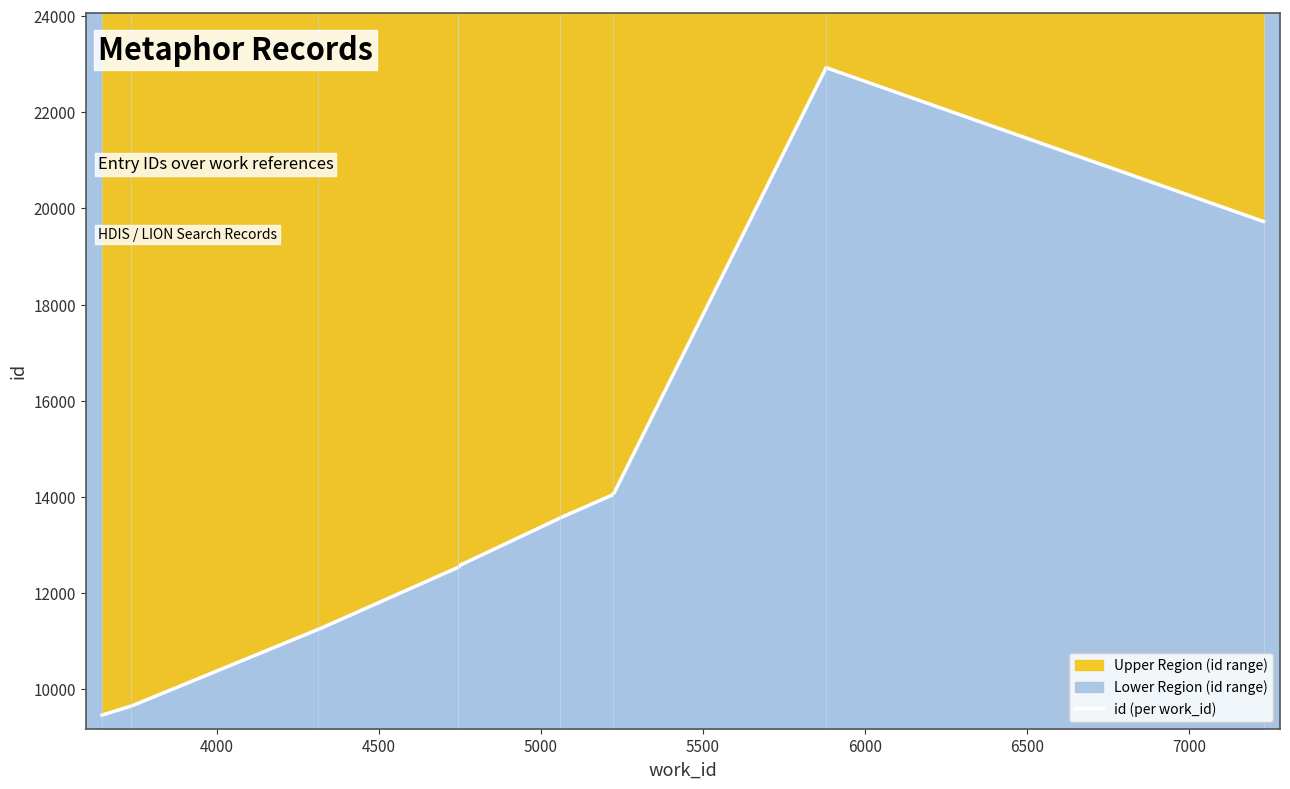

What is the average value?

13972